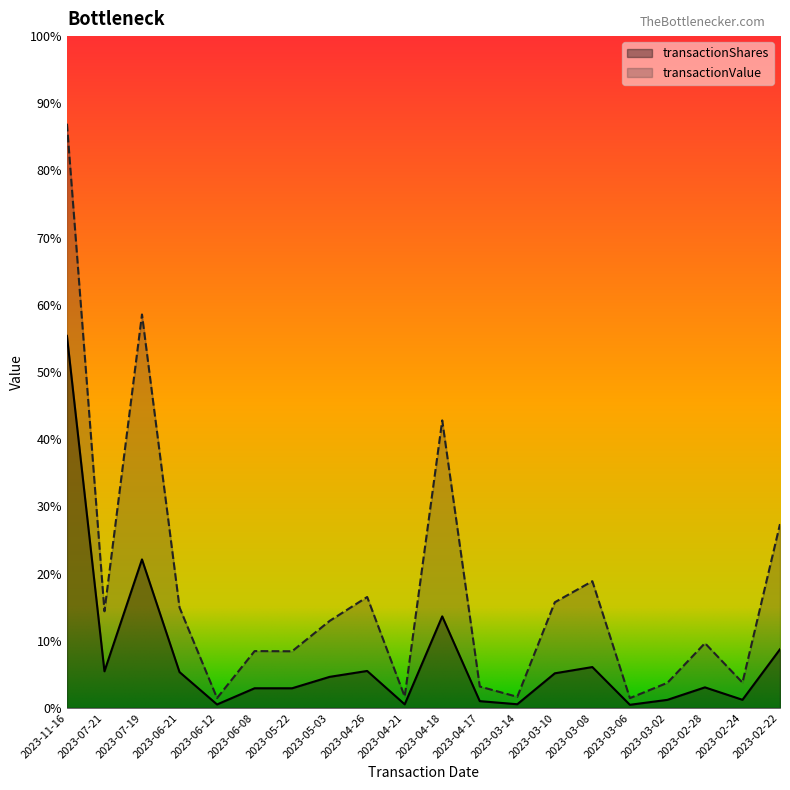

Is the value of transactionShares at 2023-03-06 greater than the value of transactionValue at 2023-07-19?

No